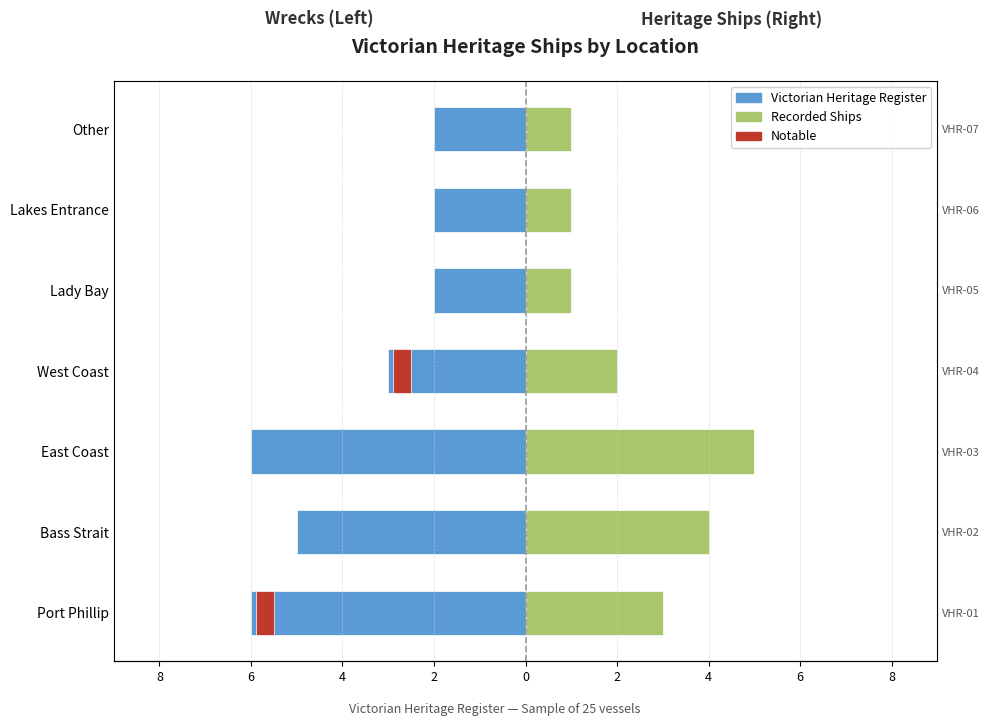

What is the label of the 2nd bar from the right?

Lakes Entrance